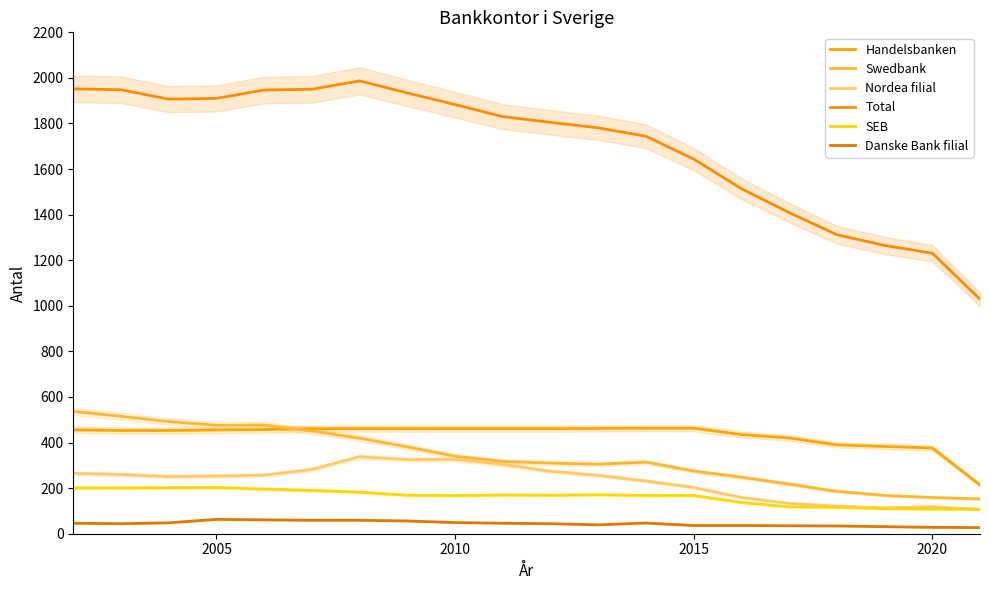

What are all the series names shown in the legend?

Handelsbanken, Swedbank, Nordea filial, Total, SEB, Danske Bank filial